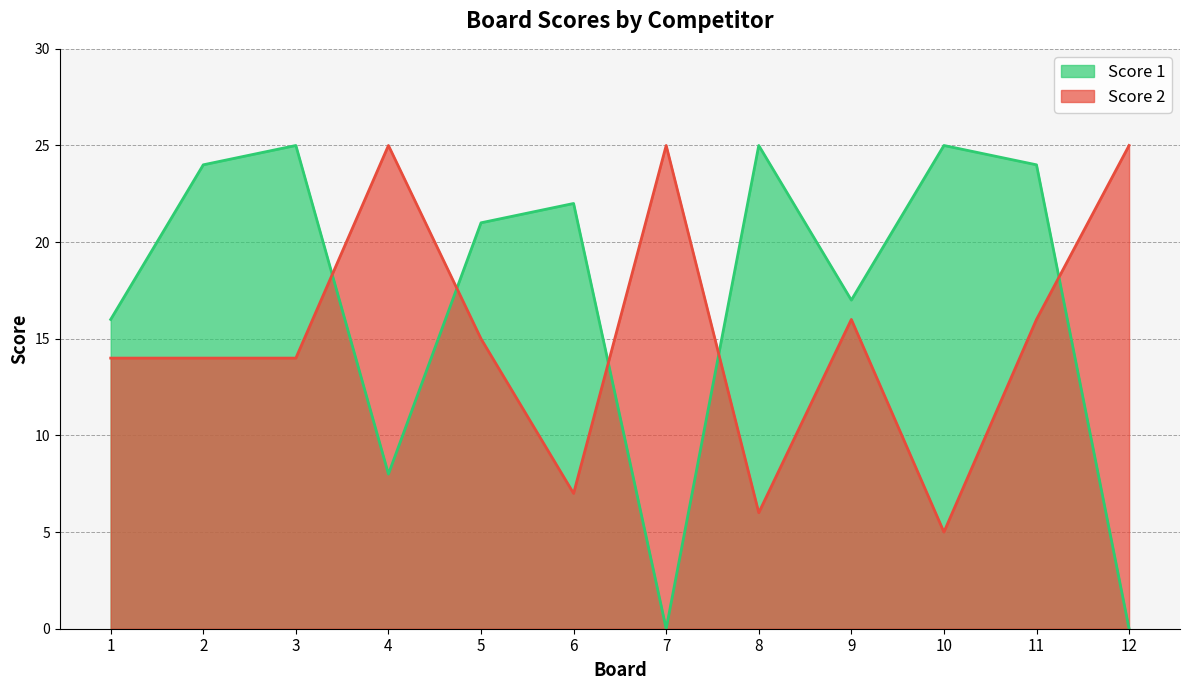

What is the maximum value for Score 2?

25